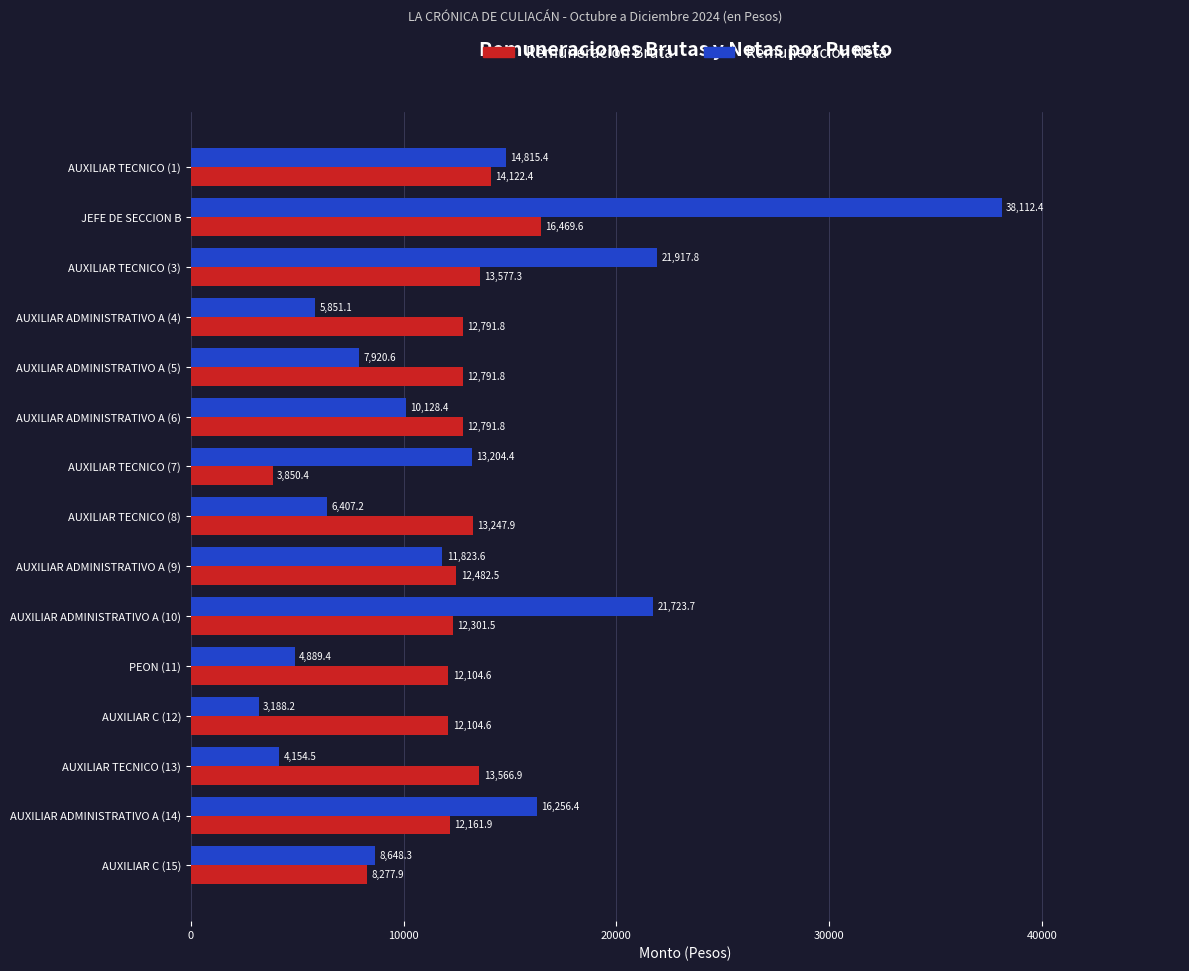

Rank the series at AUXILIAR TECNICO (13) from lowest to highest value.

Remuneracion Neta, Remuneracion Bruta